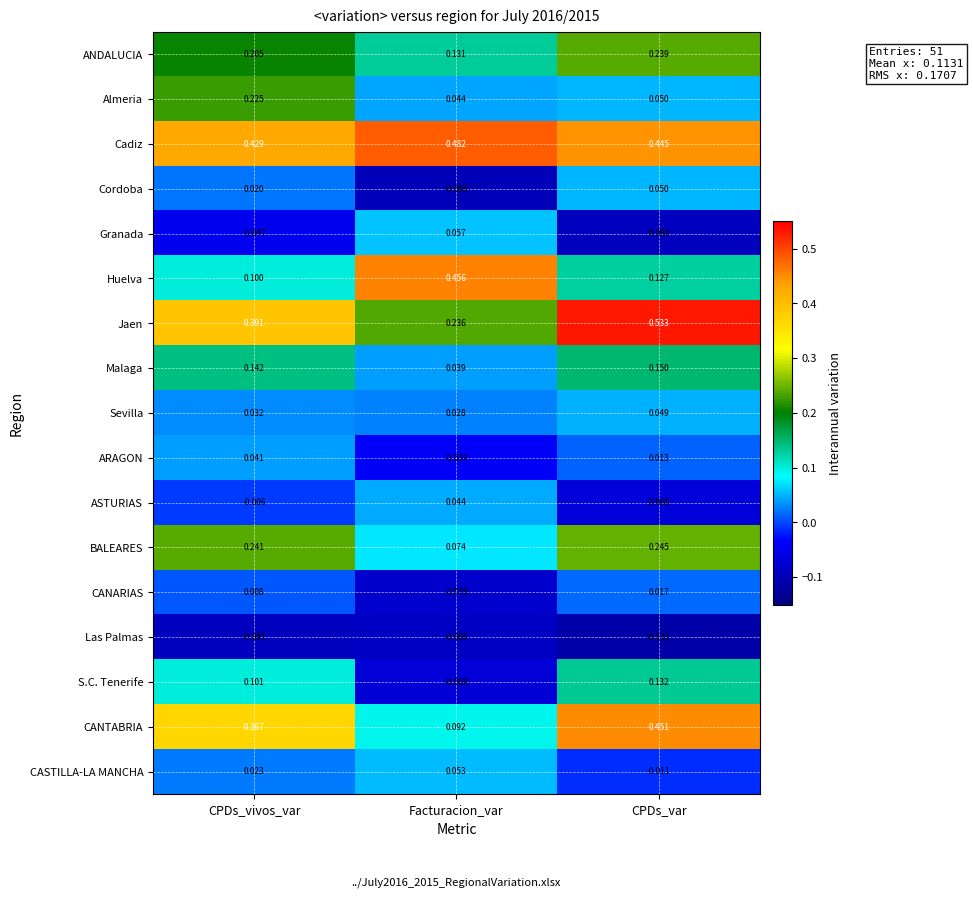

At which category is the sum across all series the highest?

CPDs_var